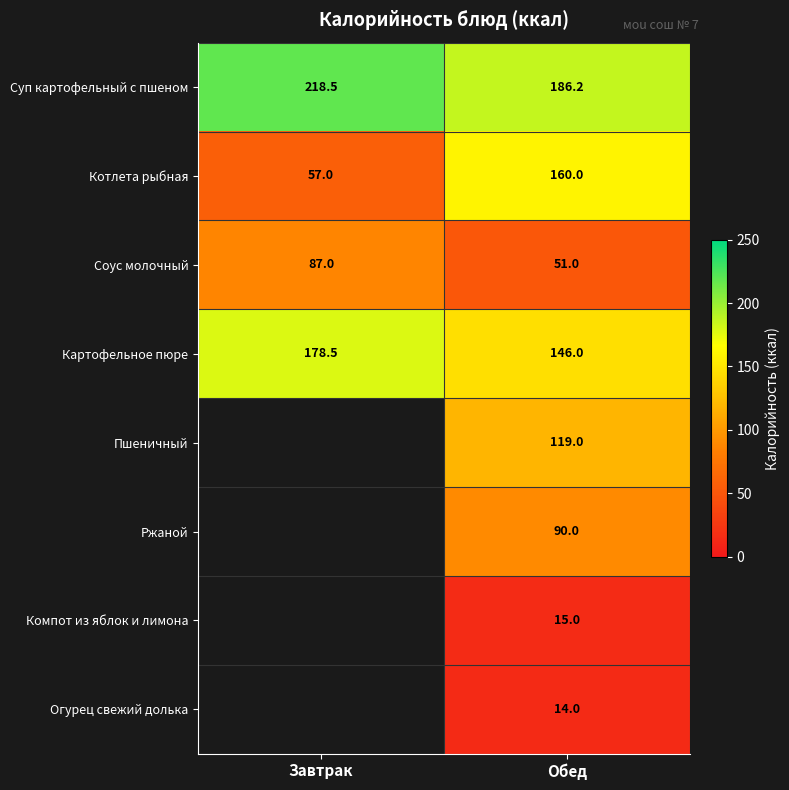

Which label corresponds to the smallest value in the chart?

Обед